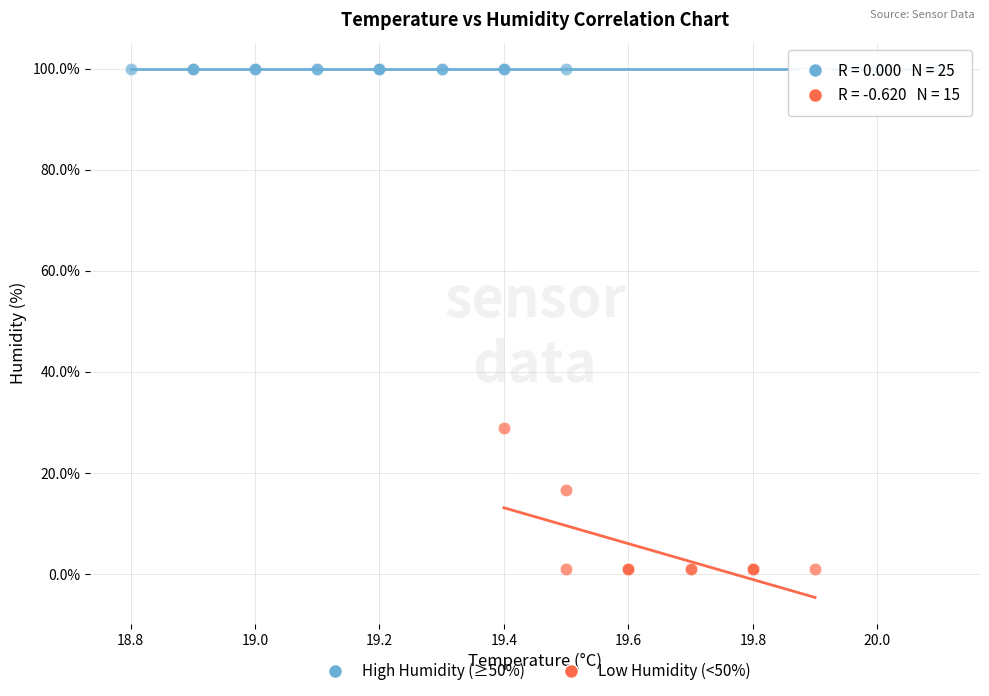

Which series reaches the maximum Y coordinate?

High Humidity (≥50%)